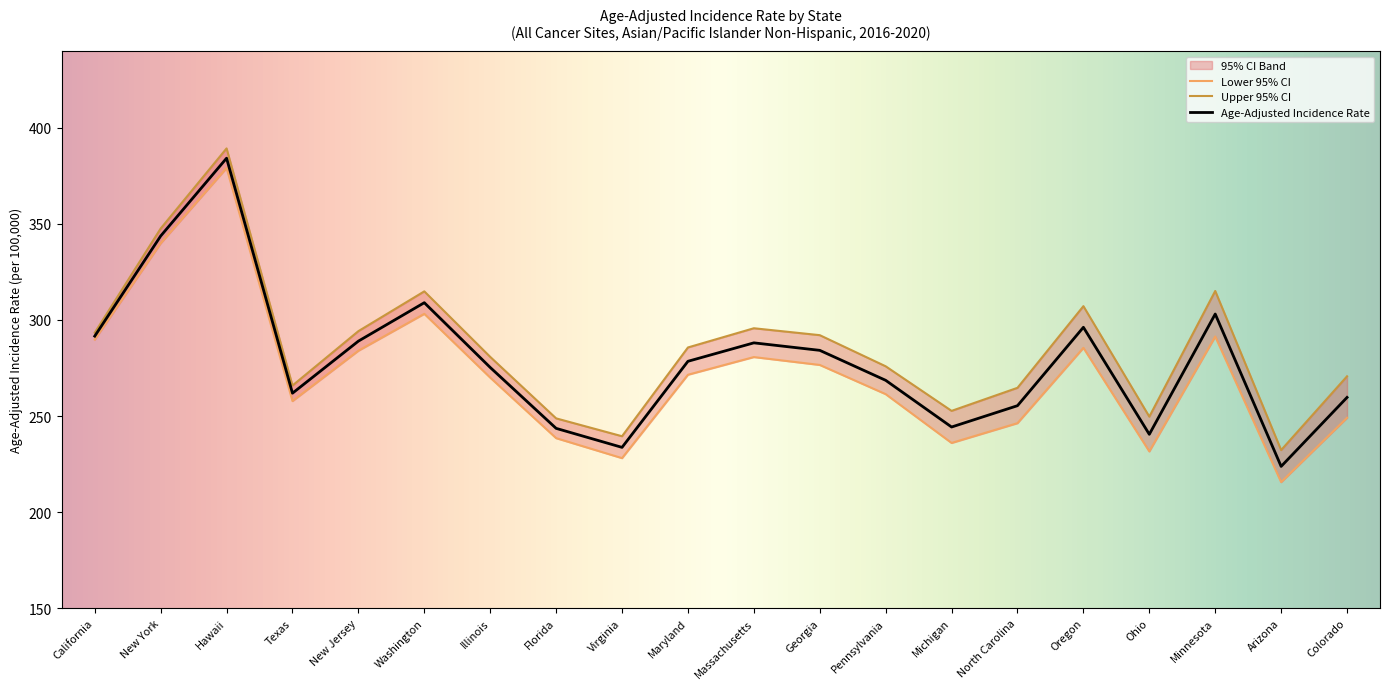

In Age-Adjusted Incidence Rate, how many points are lower than both neighbors (excluding endpoints)?

5